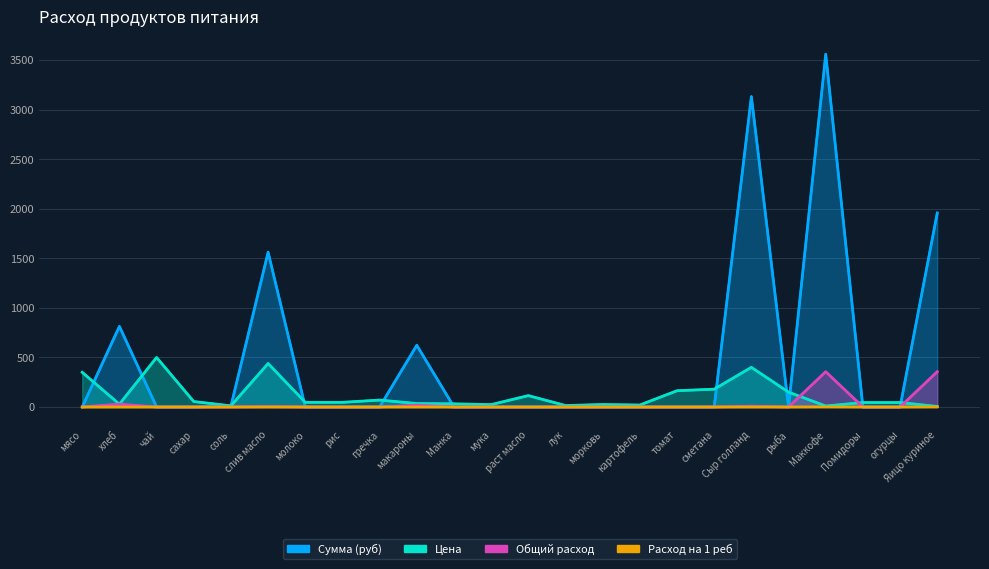

Reading right to left, transcribe all the data shown in this chart.

Сумма (руб): Яицо куриное=1958.0	огурцы=0.0	Помидоры=0.0	Маккофе=3560.0	рыба=0.0	Сыр голланд=3132.8	сметана=0.0	томат=0.0	картофель=0.0	морковь=0.0	лук=0.0	раст масло=0.0	мука=0.0	Манка=0.0	макароны=623.0	гречка=0.0	рис=0.0	молоко=0.0	слив масло=1562.4	соль=8.5	сахар=0.0	чай=0.0	хлеб=813.7	мясо=0.0
Цена: Яицо куриное=5.5	огурцы=45.0	Помидоры=45.0	Маккофе=10.0	рыба=150.0	Сыр голланд=400.0	сметана=180.0	томат=164.3	картофель=20.0	морковь=25.0	лук=15.0	раст масло=115.0	мука=24.0	Манка=32.0	макароны=35.0	гречка=70.0	рис=47.0	молоко=47.0	слив масло=438.9	соль=12.0	сахар=55.0	чай=500.0	хлеб=28.6	мясо=350.0
Общий расход: Яицо куриное=356.0	огурцы=0.0	Помидоры=0.0	Маккофе=356.0	рыба=0.0	Сыр голланд=7.8	сметана=0.0	томат=0.0	картофель=0.0	морковь=0.0	лук=0.0	раст масло=0.0	мука=0.0	Манка=0.0	макароны=17.8	гречка=0.0	рис=0.0	молоко=0.0	слив масло=3.6	соль=0.7	сахар=0.0	чай=0.0	хлеб=28.5	мясо=0.0
Расход на 1 реб: Яицо куриное=1.0	огурцы=0.0	Помидоры=0.0	Маккофе=1.0	рыба=0.0	Сыр голланд=0.0	сметана=0.0	томат=0.0	картофель=0.0	морковь=0.0	лук=0.0	раст масло=0.0	мука=0.0	Манка=0.0	макароны=0.1	гречка=0.0	рис=0.0	молоко=0.0	слив масло=0.0	соль=0.0	сахар=0.0	чай=0.0	хлеб=0.1	мясо=0.0